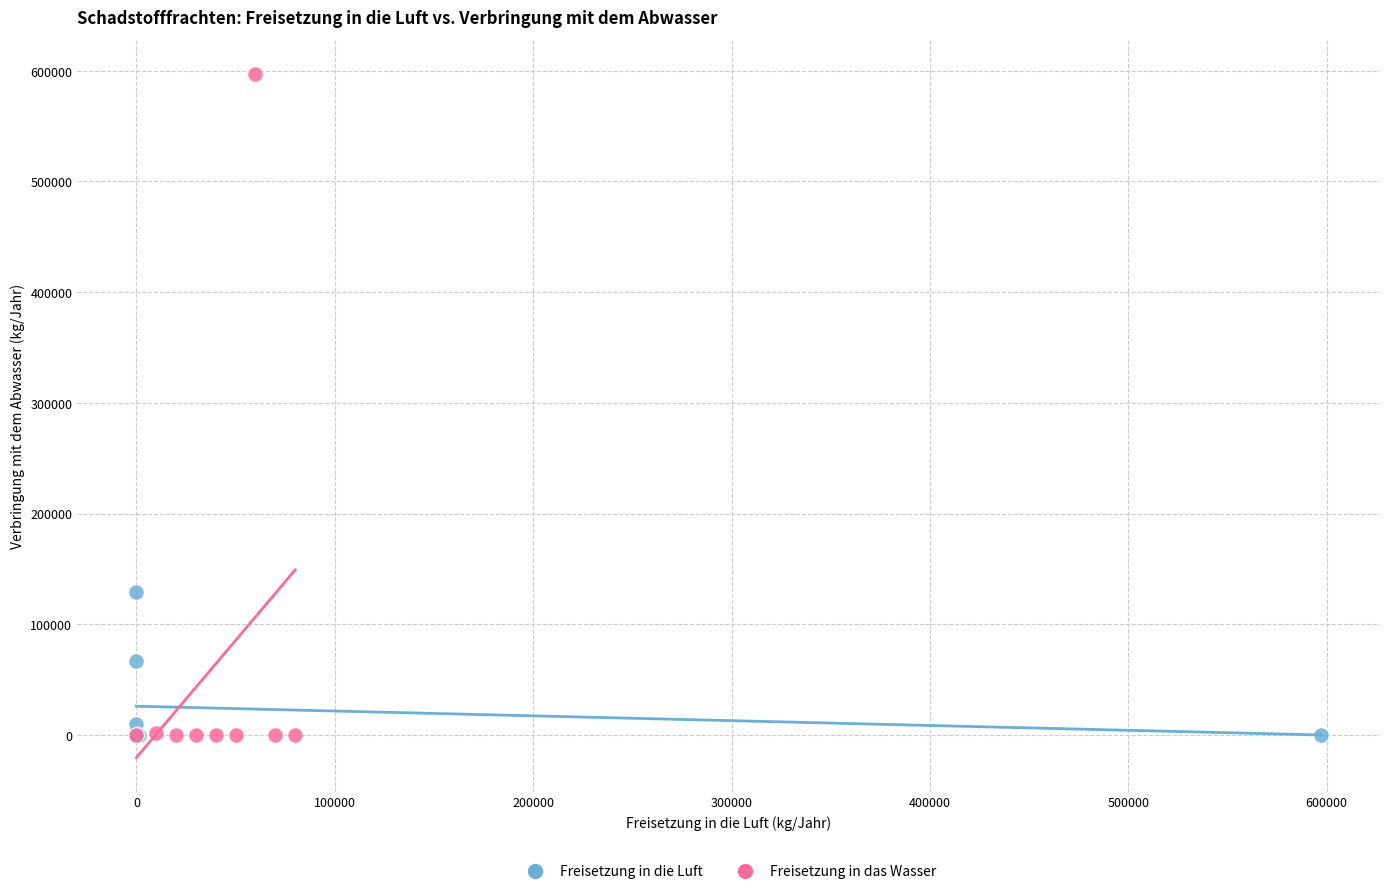

Which series has the widest spread of Y values?

Freisetzung in das Wasser